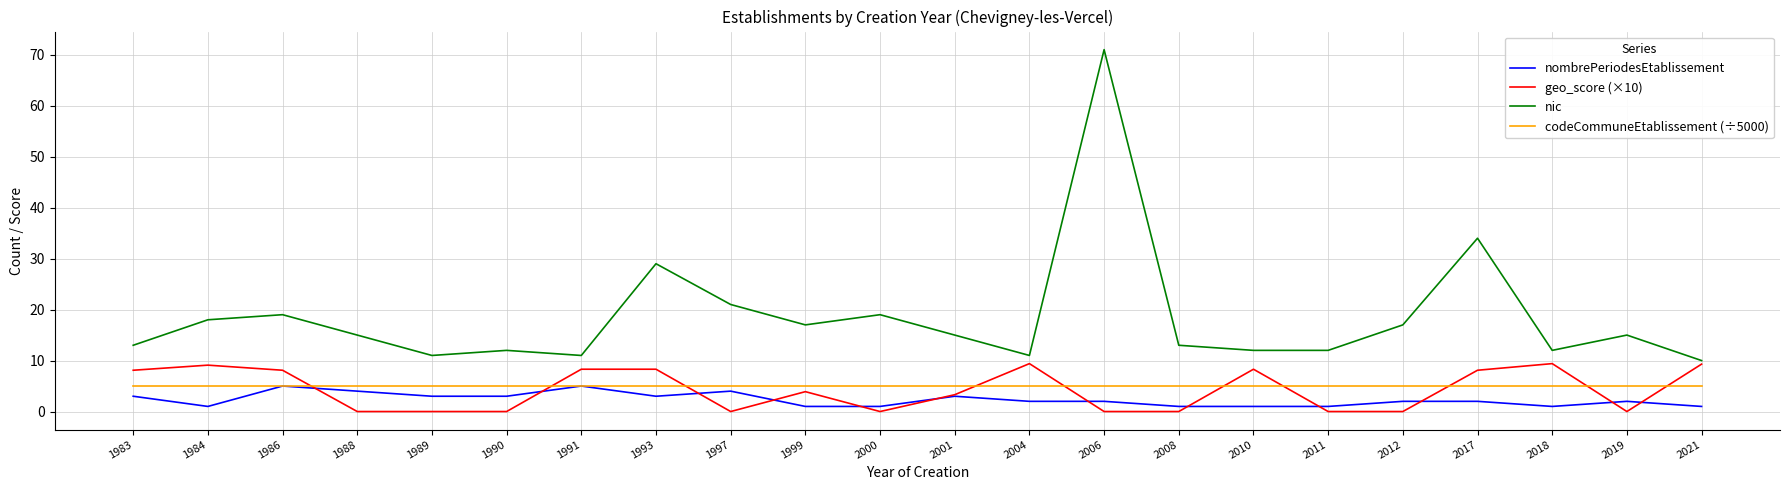

At how many categories does at least one series exceed 63?

1